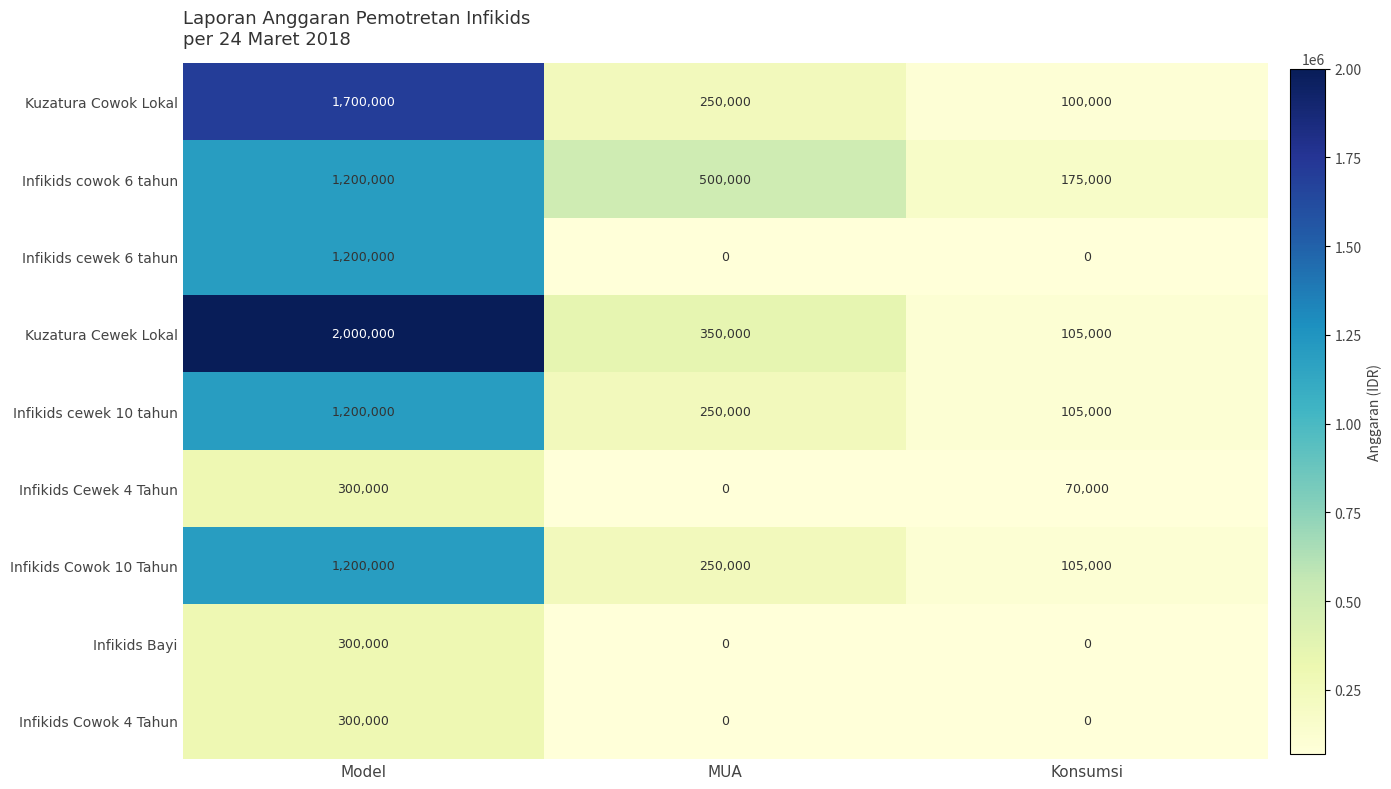

What is the average value of the Infikids Cewek 4 Tahun series?

123333